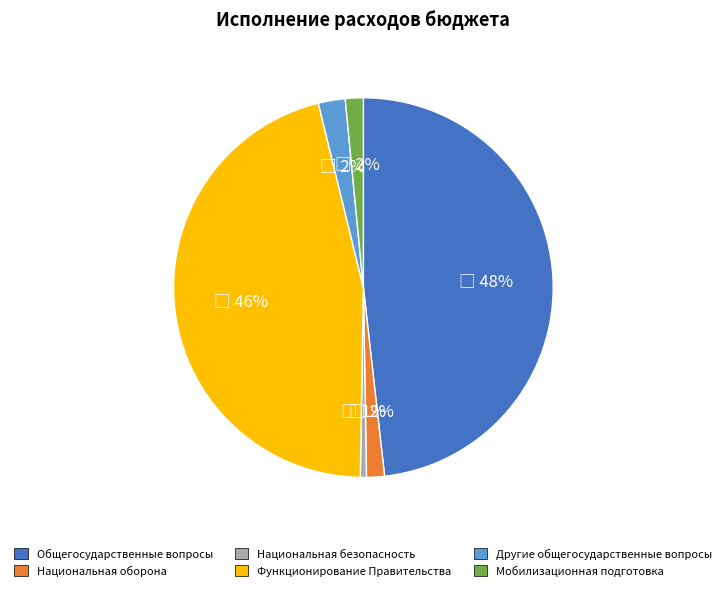

Does Другие общегосударственные вопросы represent more than half of the total?

No